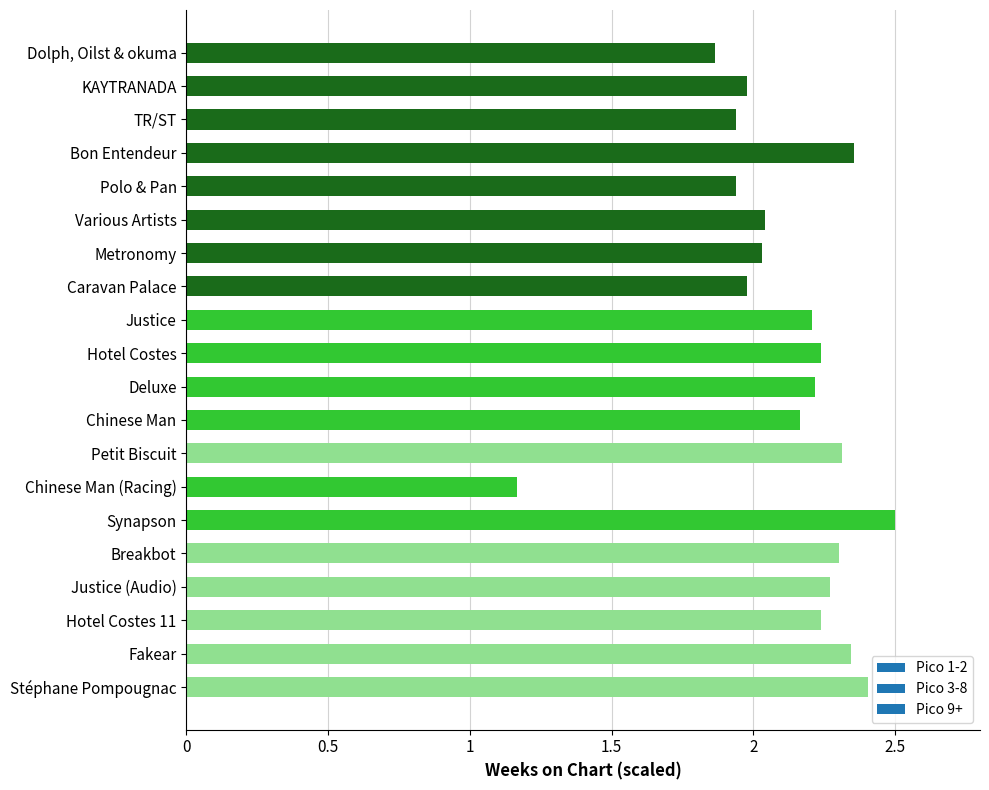

Which category has the highest value across all series?

Synapson